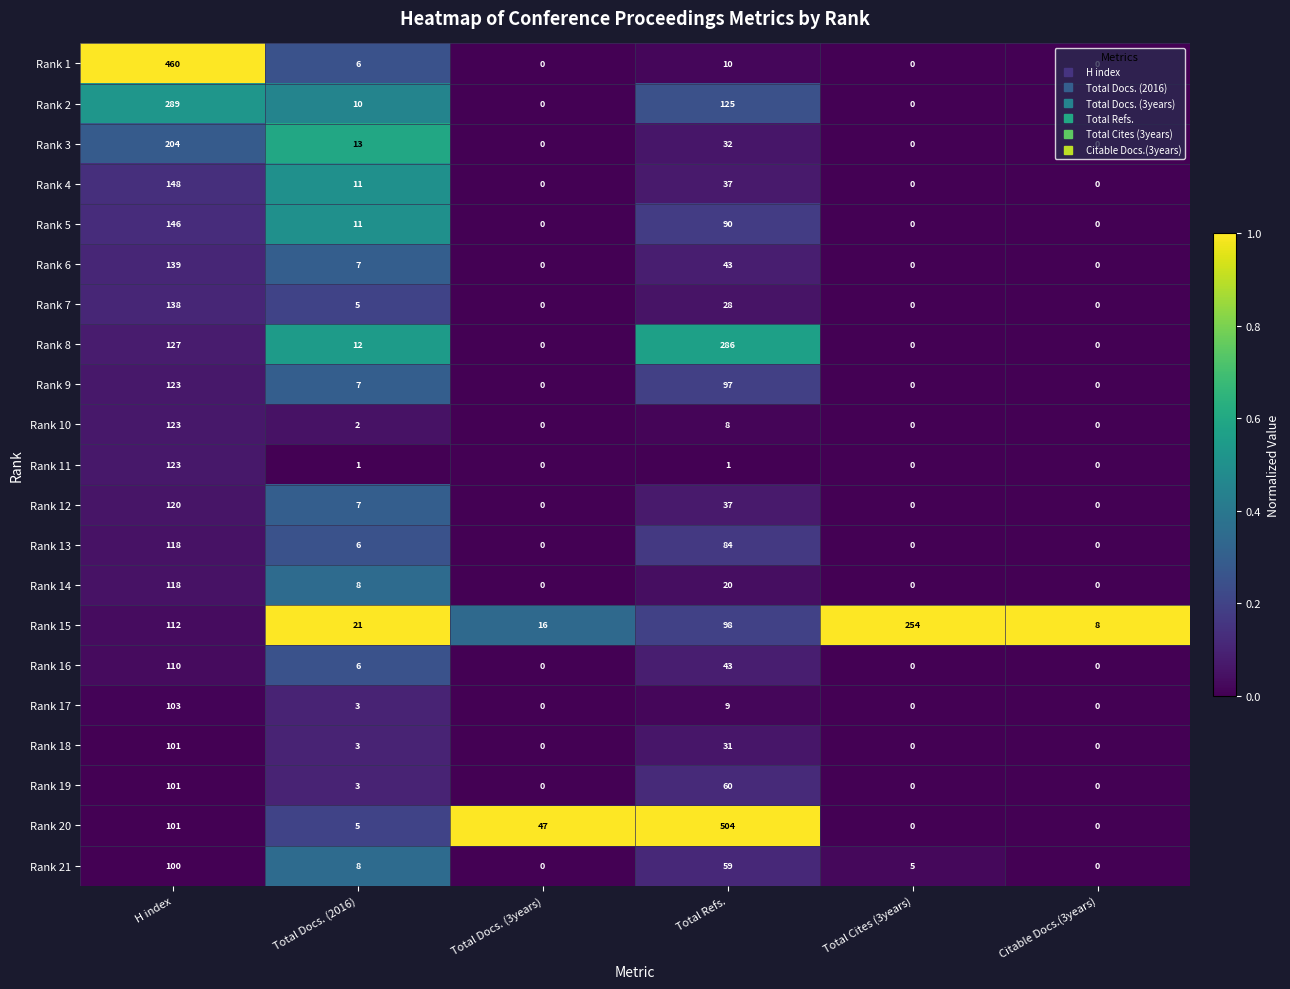

What is the total value across all series at Total Cites (3years)?

259